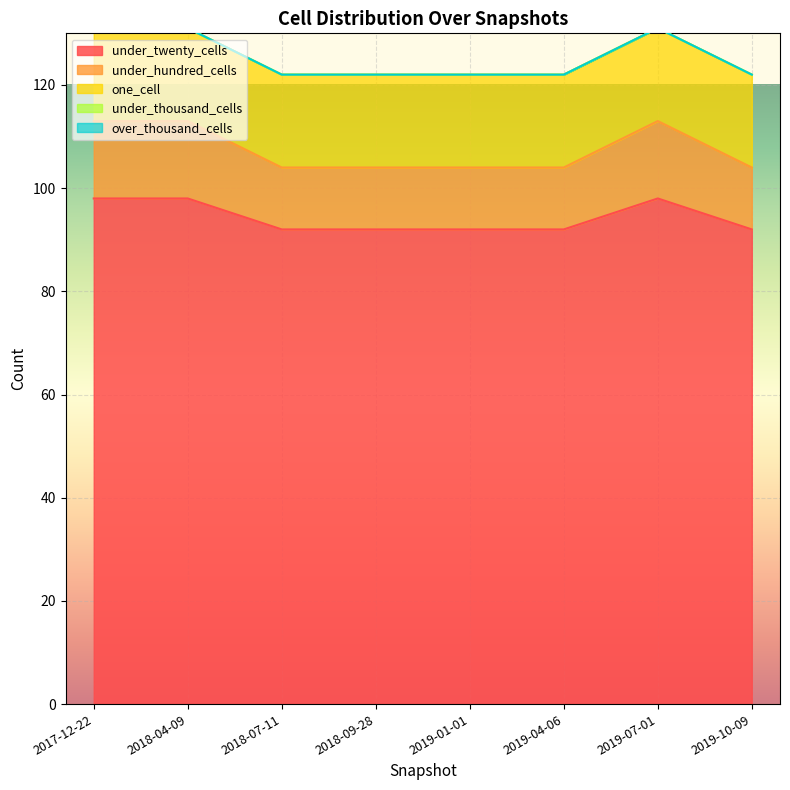

Between 2018-09-28 and 2019-01-01, which is larger?

2018-09-28